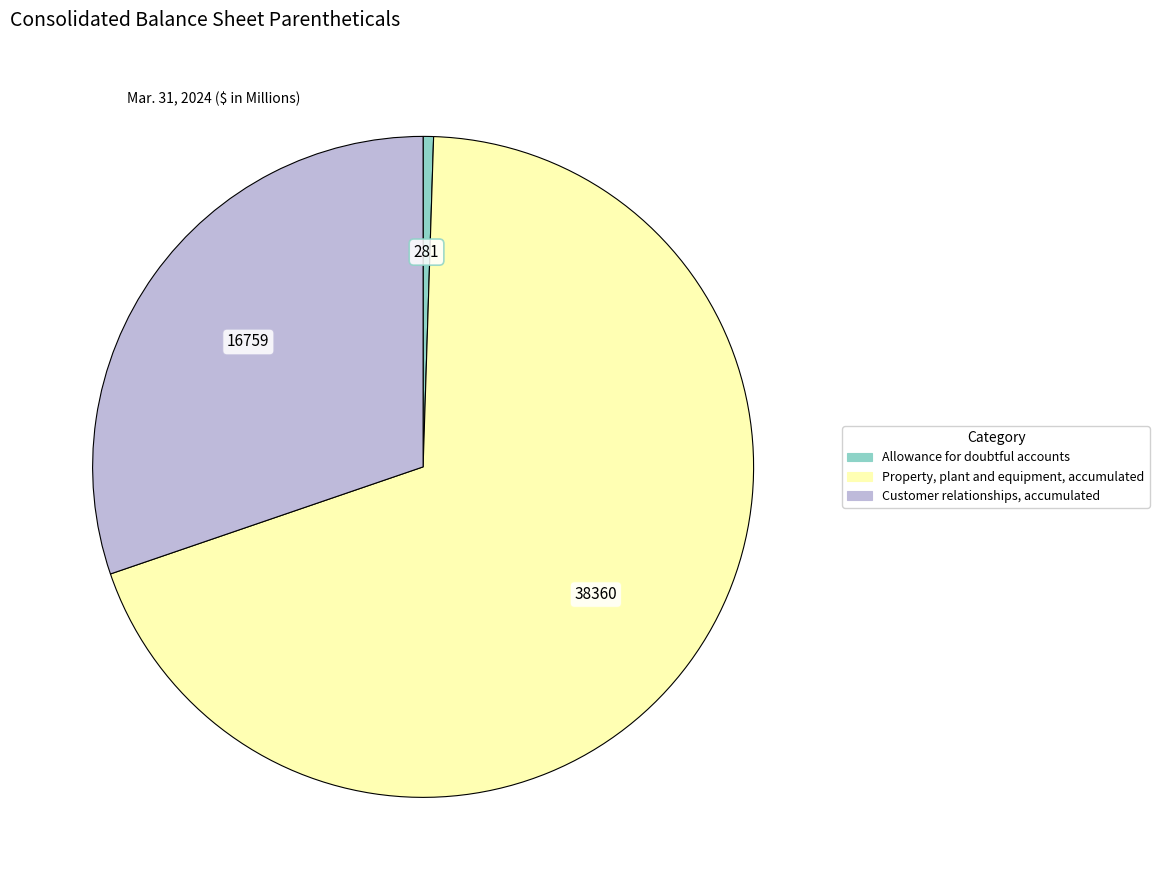

Which category has the biggest portion of the pie?

Property, plant and equipment, accumulated